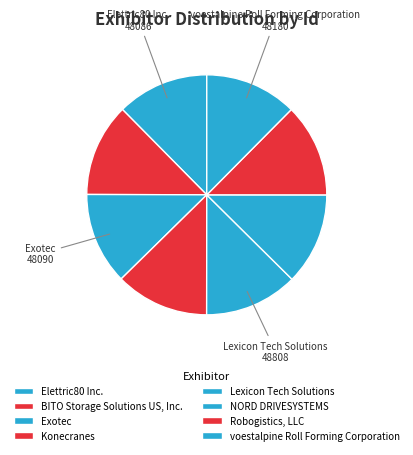

Combined, what portion of the pie is Exotec and Elettric80 Inc.?

24.8%